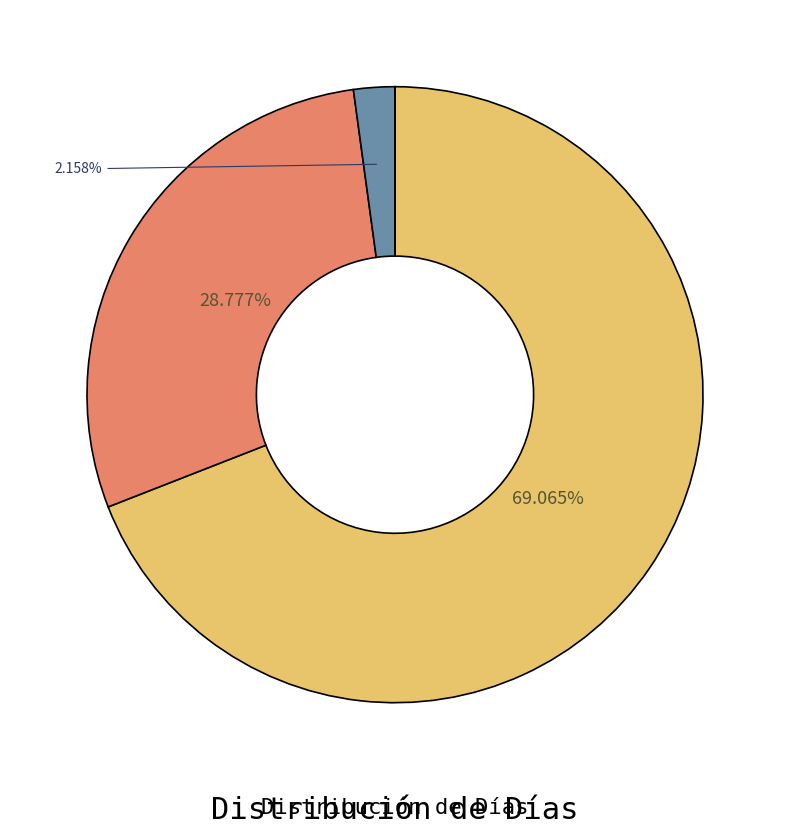

To the nearest percent, what is the difference between the largest and smallest slice percentages?

69%